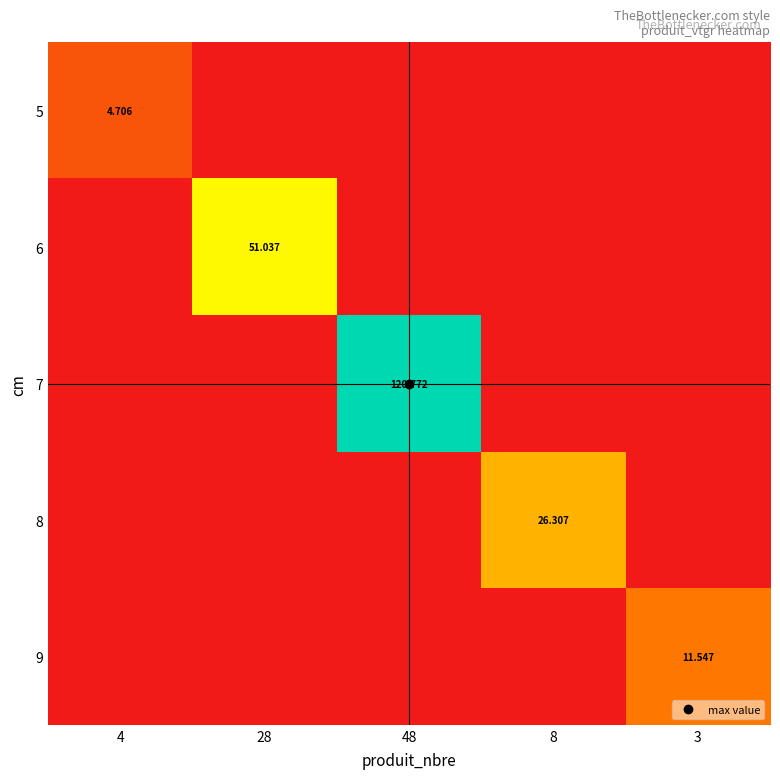

Rank the series by their maximum value, from highest to lowest.

7, 6, 8, 9, 5